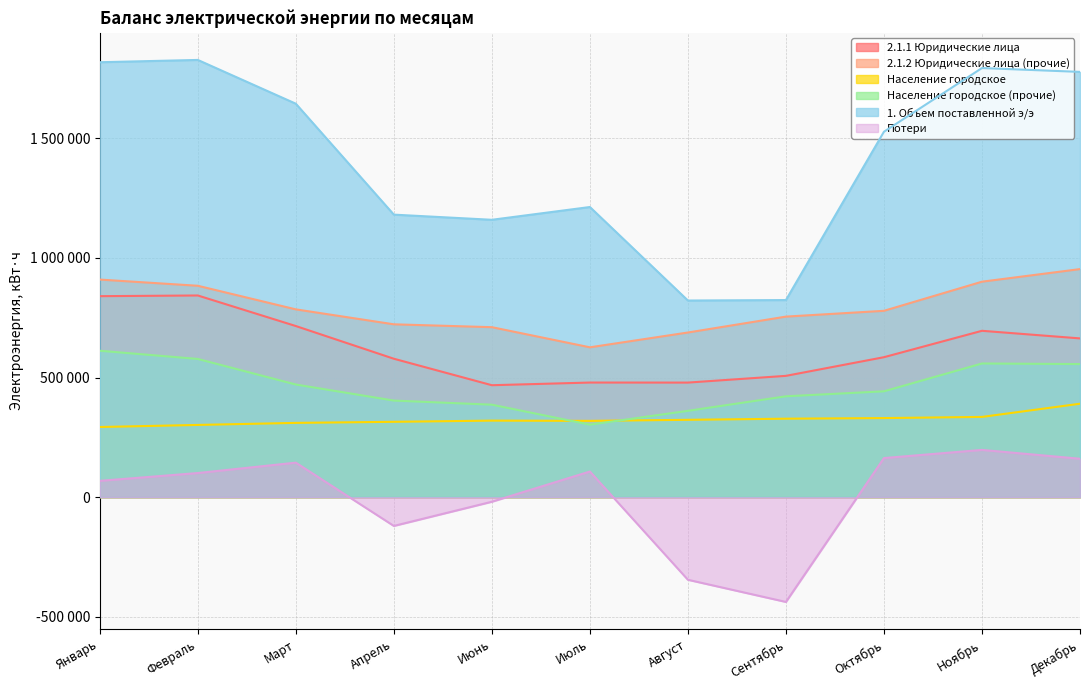

What are all the series names shown in the legend?

2.1.1 Юридические лица, 2.1.2 Юридические лица (прочие), Население городское, Население городское (прочие), 1. Объем поставленной э/э, Потери